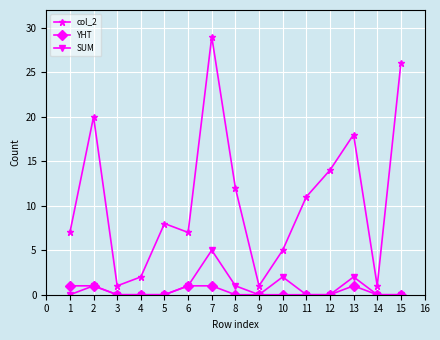

Rank the series at 7 from highest to lowest value.

col_2, SUM, YHT